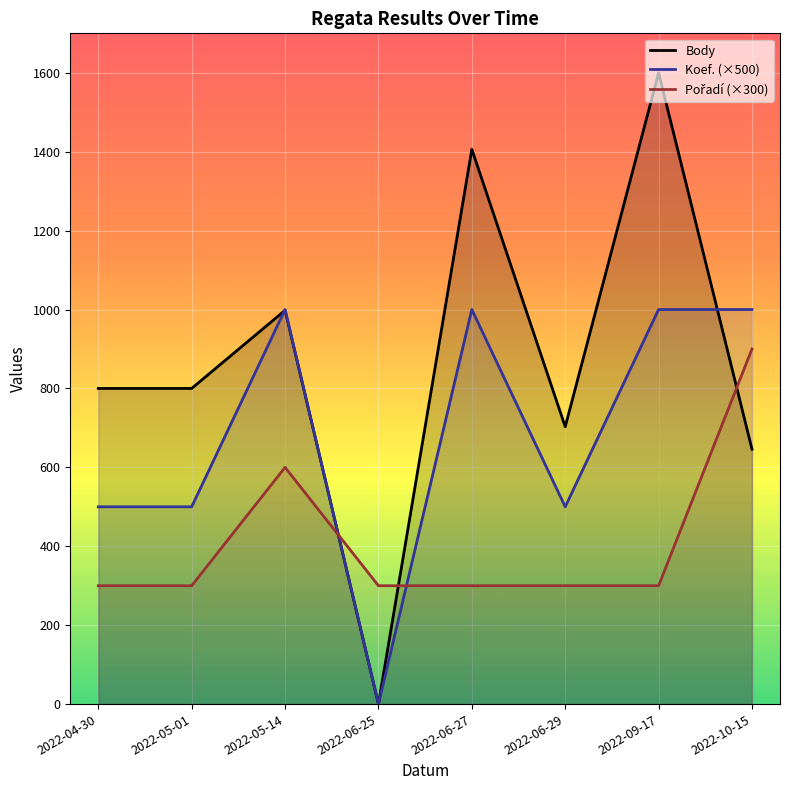

What is the total value across all series at 2022-04-30?

1600